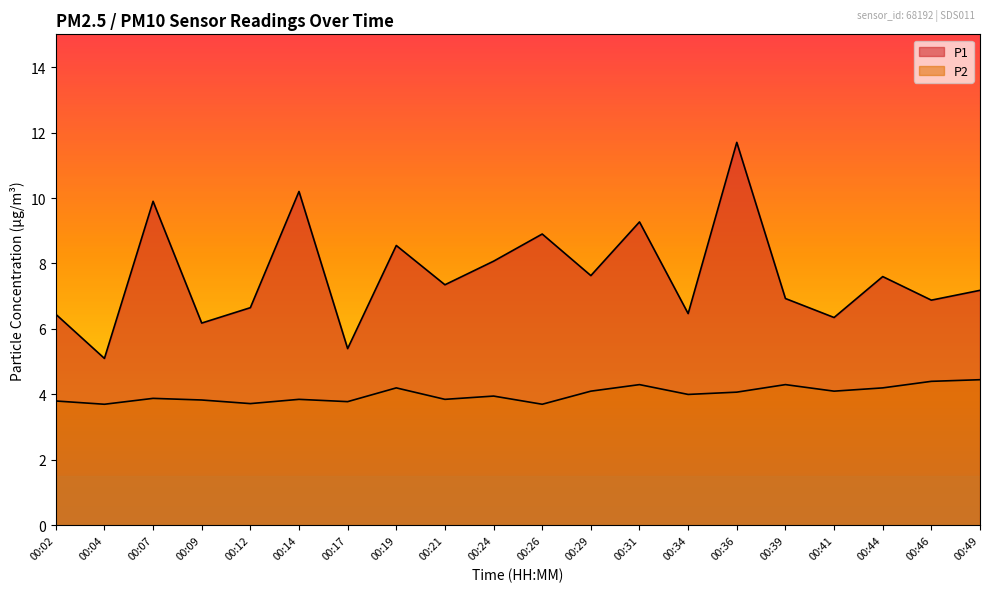

Reading left to right, list all the values displayed in this chart.

P1: 6.5	5.1	9.9	6.2	6.7	10.2	5.4	8.6	7.3	8.1	8.9	7.6	9.3	6.5	11.7	6.9	6.3	7.6	6.9	7.2
P2: 3.8	3.7	3.9	3.8	3.7	3.9	3.8	4.2	3.9	4.0	3.7	4.1	4.3	4.0	4.1	4.3	4.1	4.2	4.4	4.5